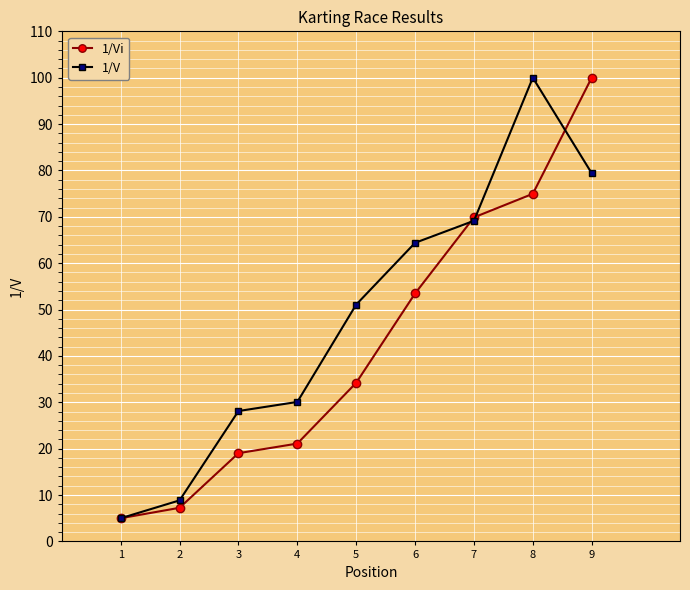

Rank the series by their average value, from highest to lowest.

1/V, 1/Vi